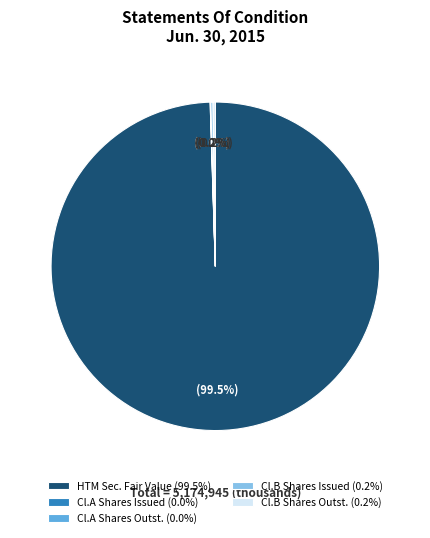

Does any single category account for the majority?

Yes